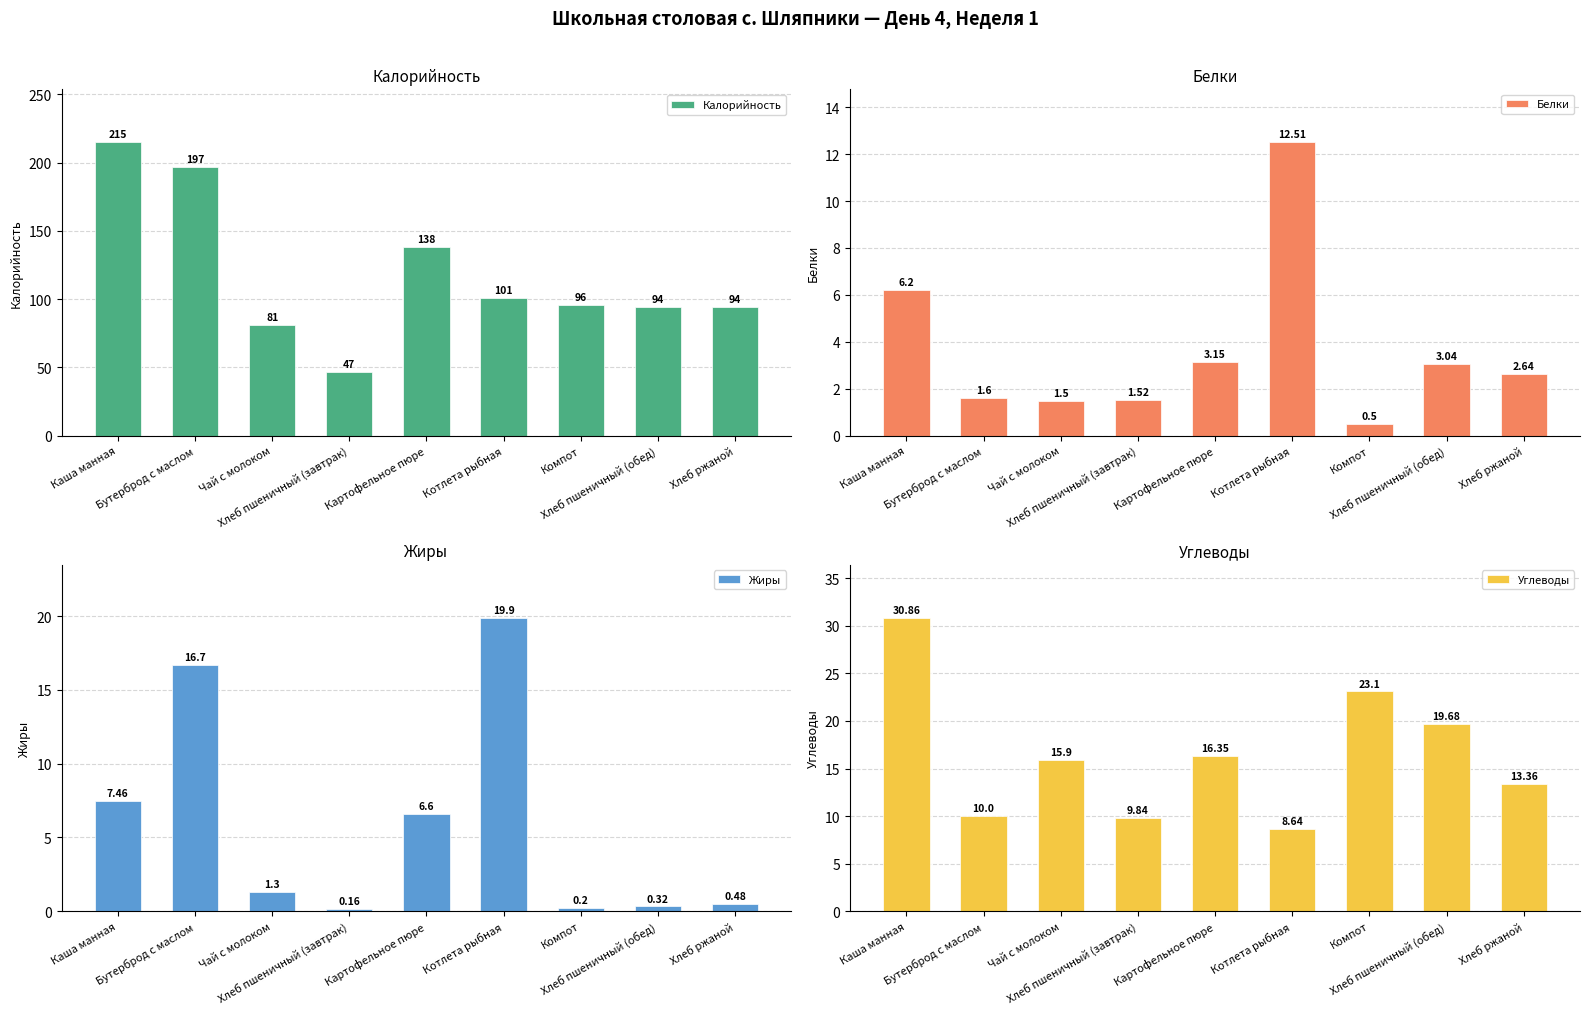

At which label does Углеводы first exceed 15?

Каша манная